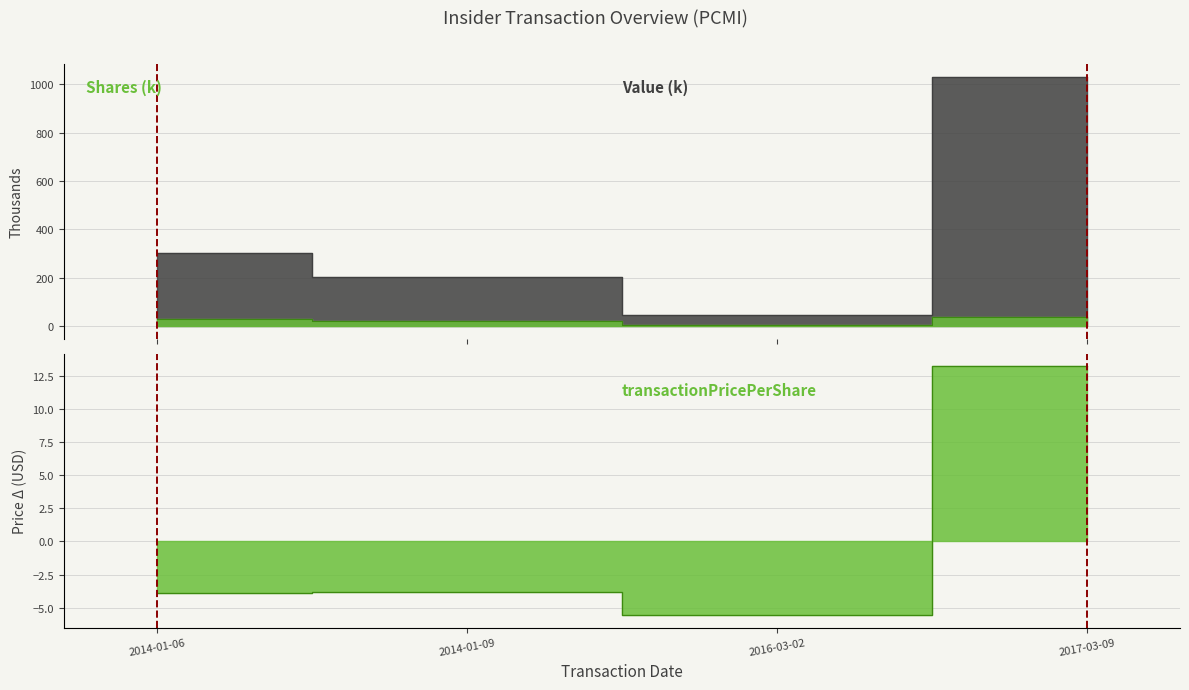

True or false: transactionPricePerShare has a value of 7.1 at 2017-03-09.

False